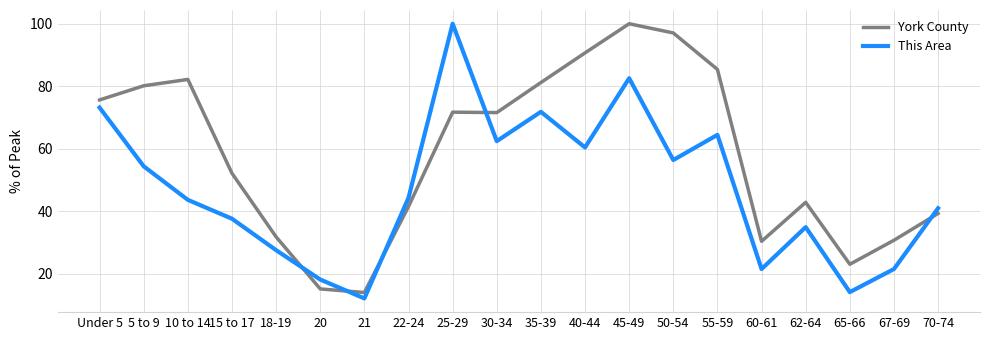

Is the value of This Area at 18-19 greater than the value of York County at 45-49?

No